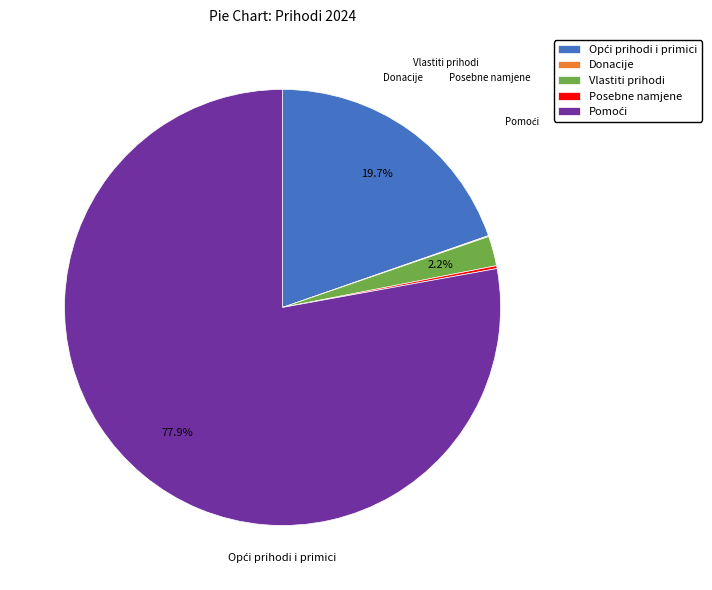

Is there any slice that represents more than half of the pie?

Yes